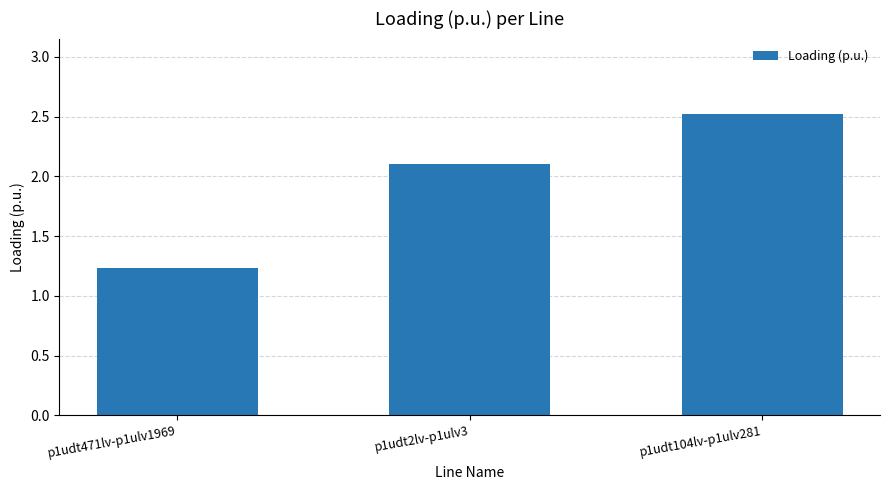

How many bars are there in total?

3